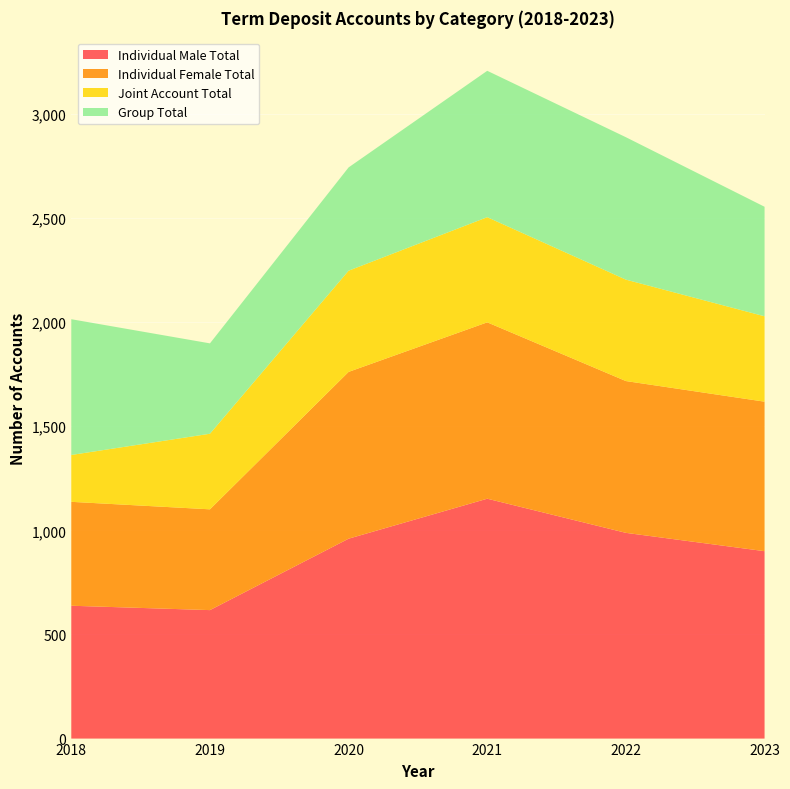

Reading left to right, extract all data points from this chart.

Individual Male Total: 638	617	960	1152	988	900
Individual Female Total: 499	484	801	847	729	718
Joint Account Total: 225	363	486	505	487	410
Group Total: 652	434	496	703	684	526